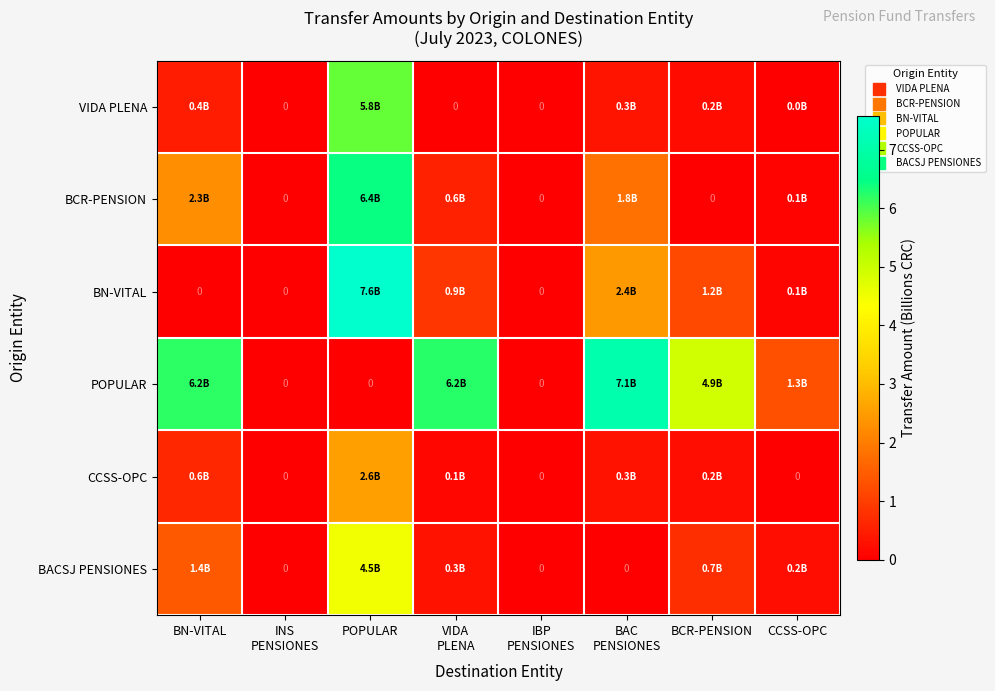

Count the number of categories in the chart.

8